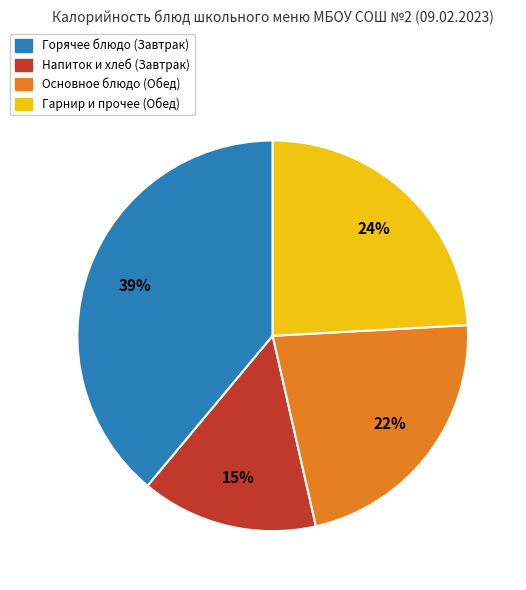

Is there any slice that represents more than half of the pie?

No